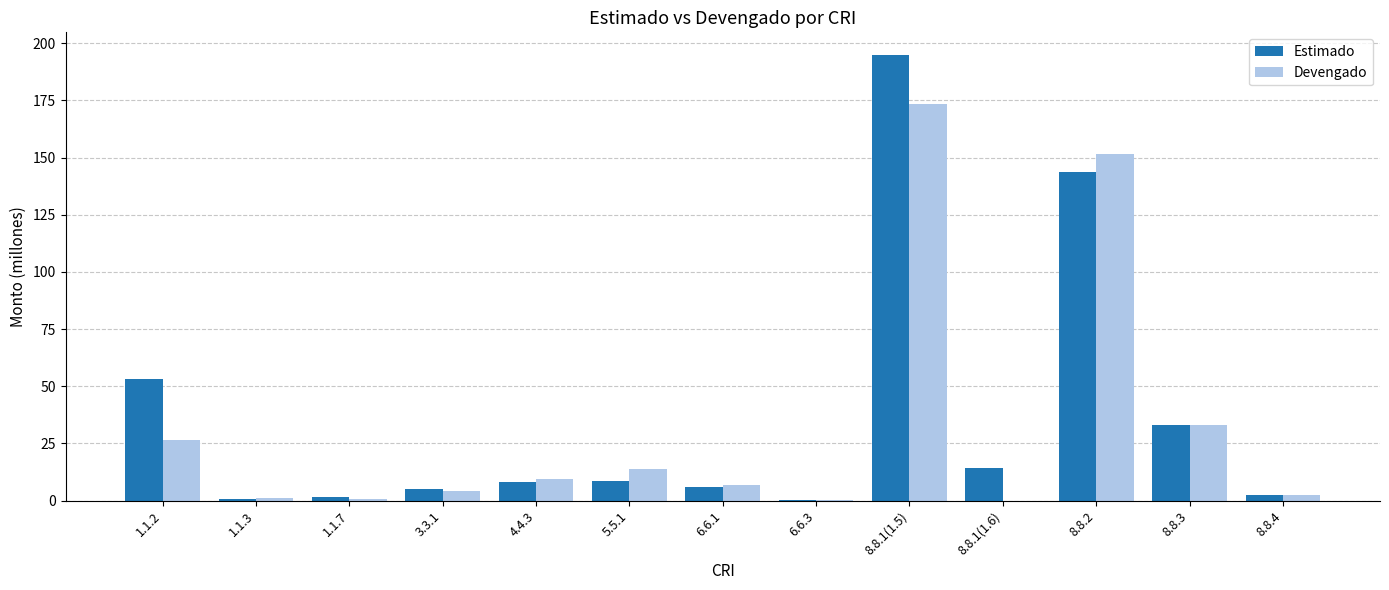

What are all the series names shown in the legend?

Estimado, Devengado